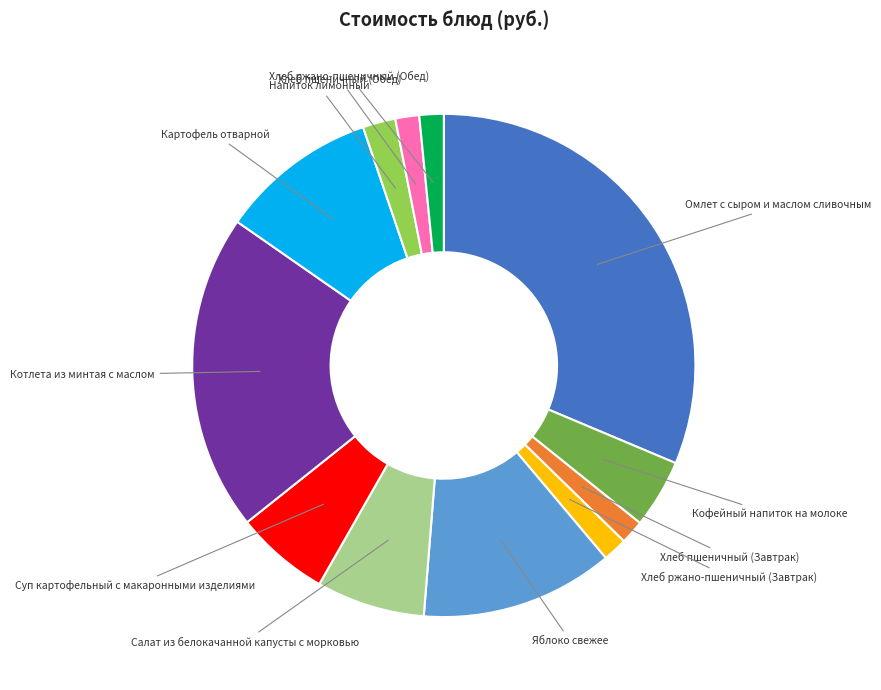

Count the number of slices in the pie.

12